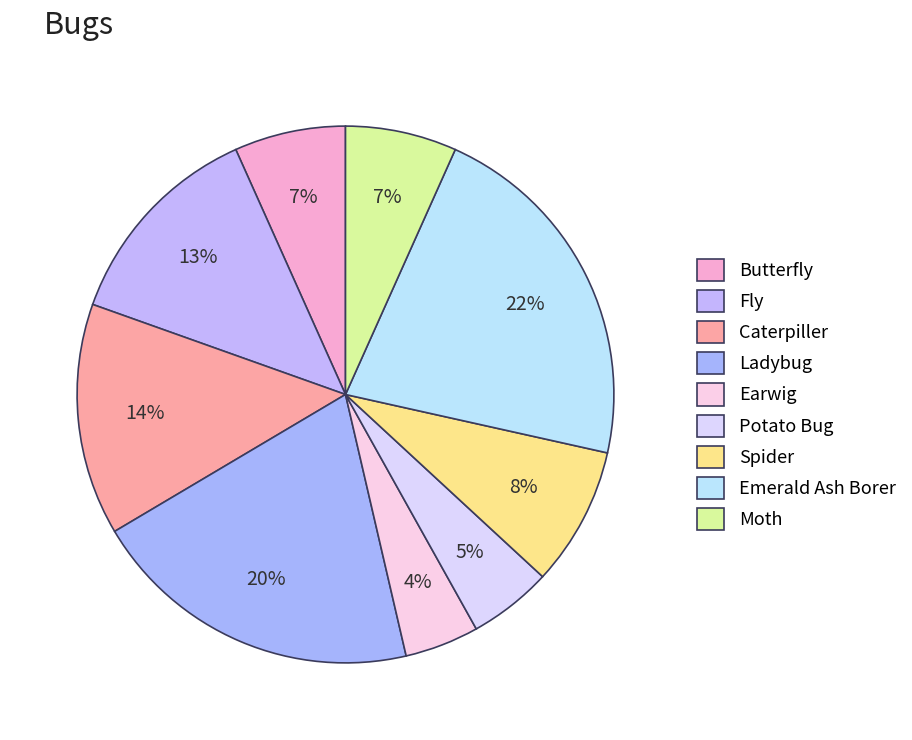

Combined, do Potato Bug and Emerald Ash Borer account for over 50%?

No